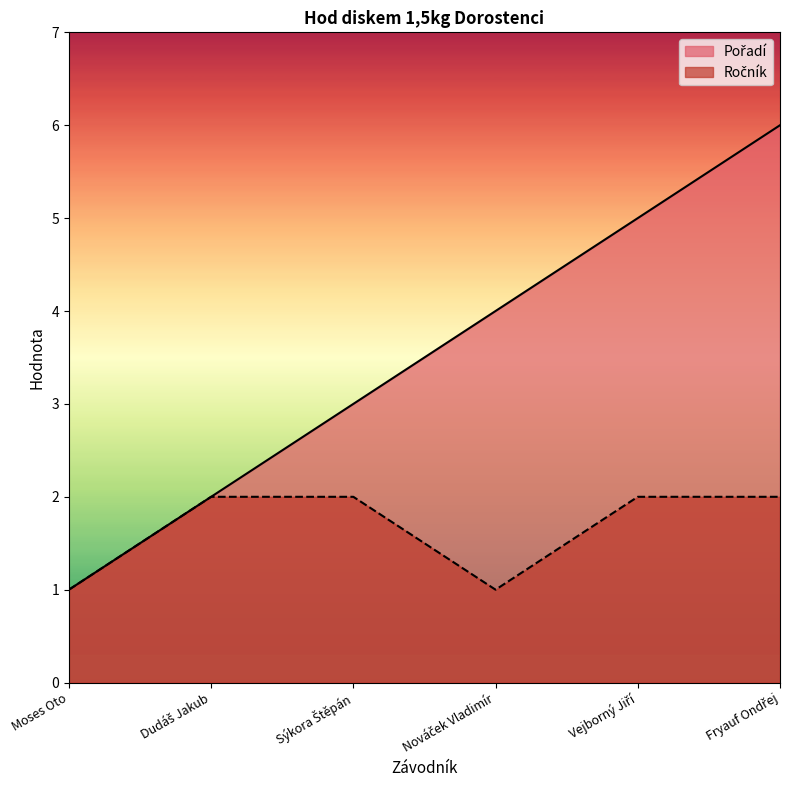

In Ročník, how many points are lower than both neighbors (excluding endpoints)?

1